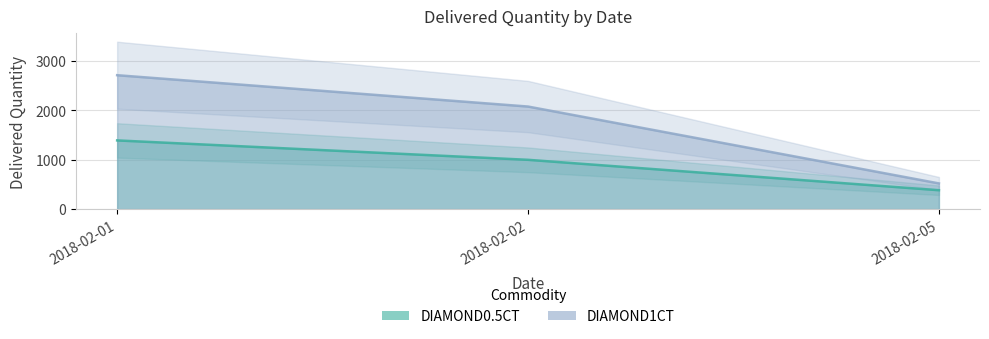

Which category has the lowest value in the DIAMOND0.5CT series?

2018-02-05